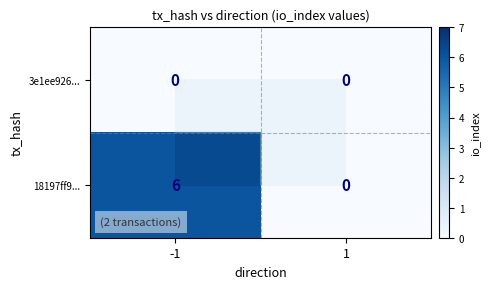

How many 18197ff9... values are between 0 and 6?

2